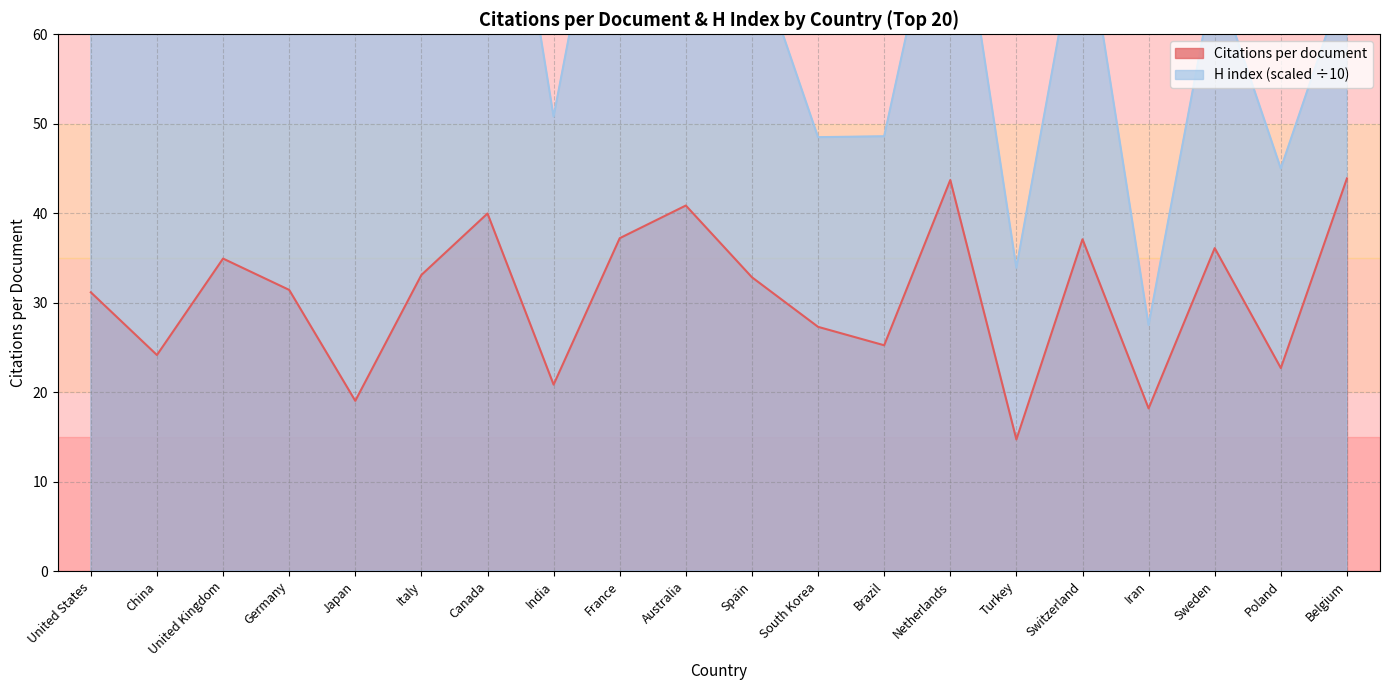

Is it true that H index (scaled) equals 21.9 at South Korea?

False